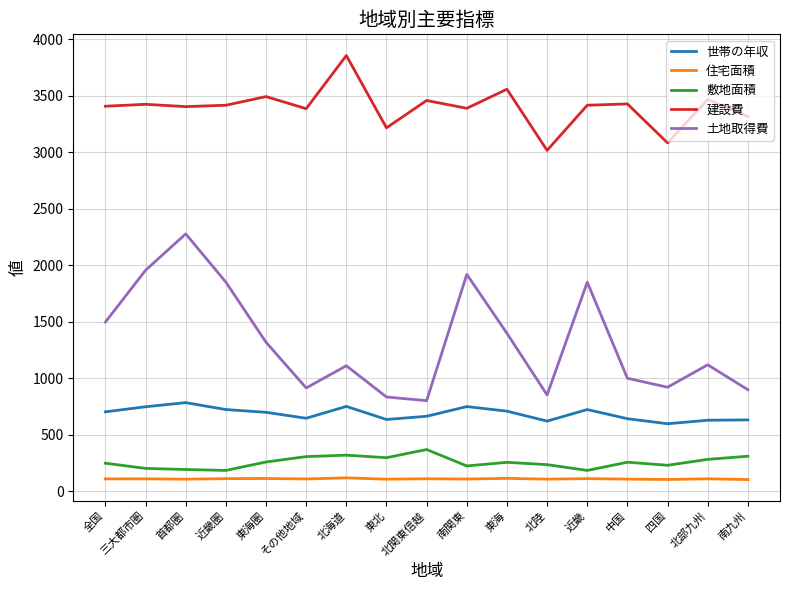

How many categories are shown in the chart?

17